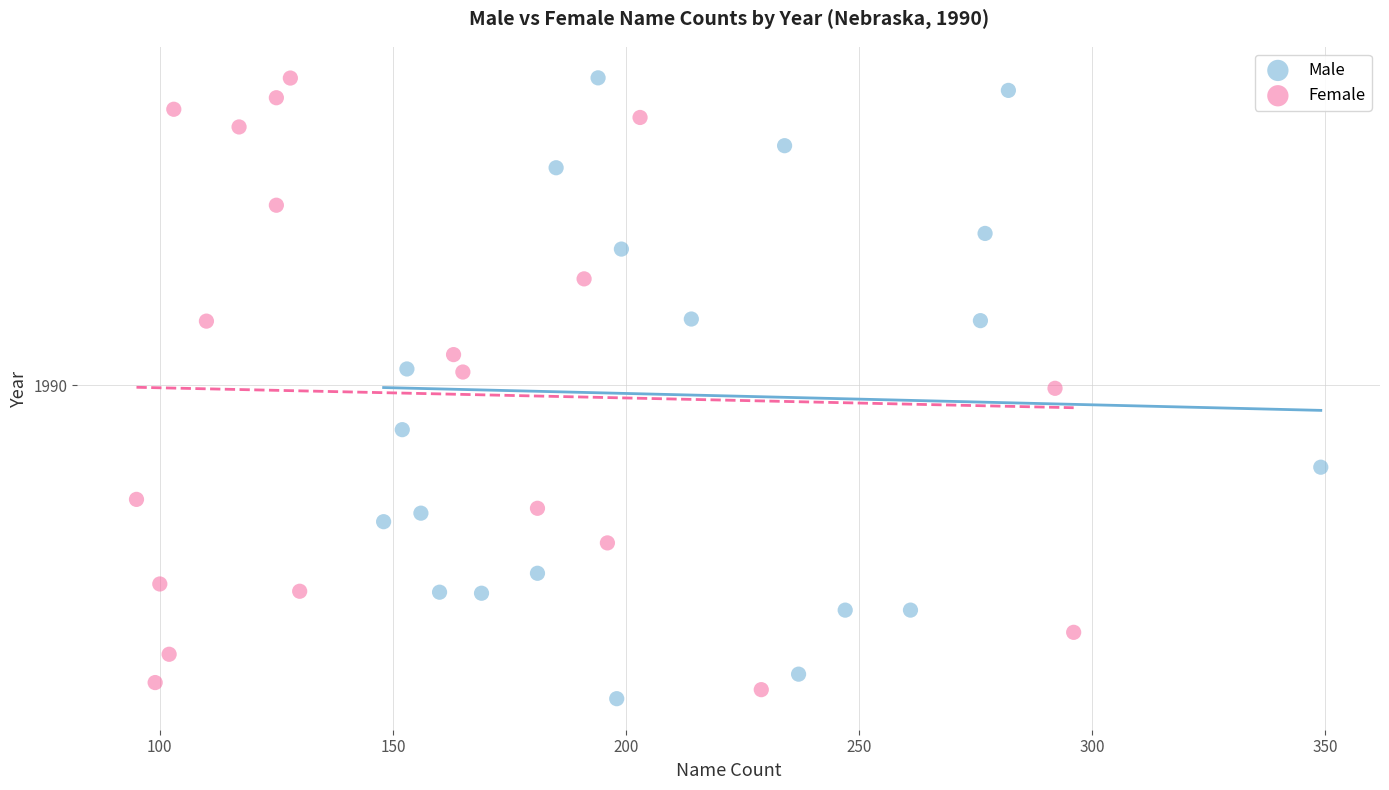

Which series reaches the minimum Y coordinate?

Male